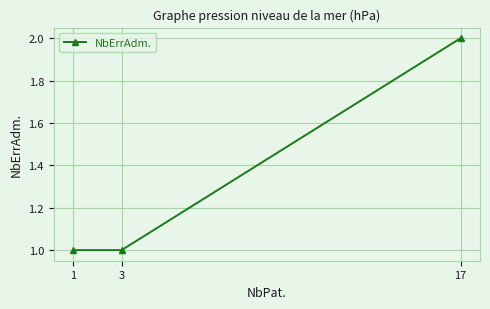

How many lines are shown in the chart?

1